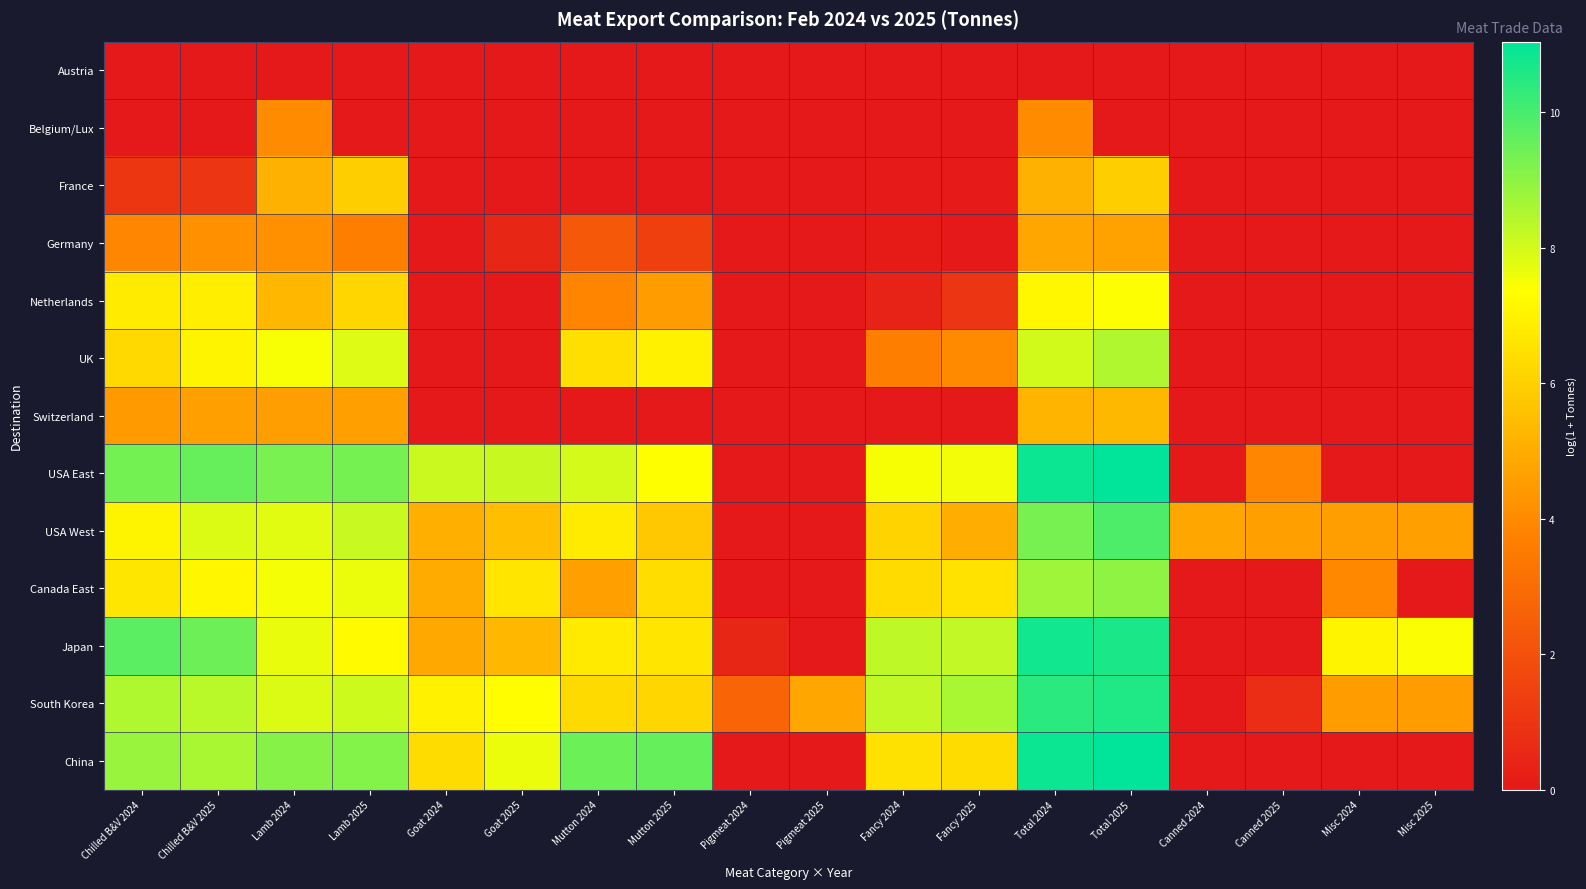

What is the maximum value shown in the chart?

11.0